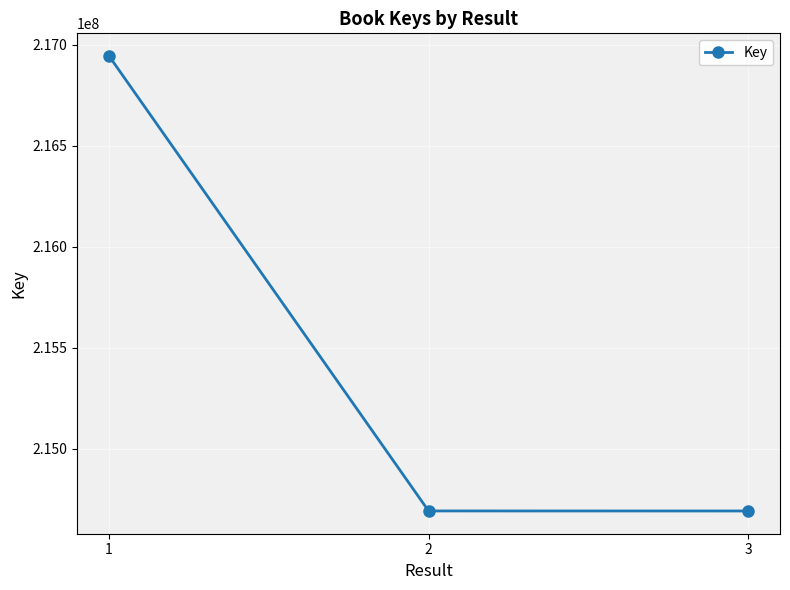

Where is the data nearest to the value 215817945?

2